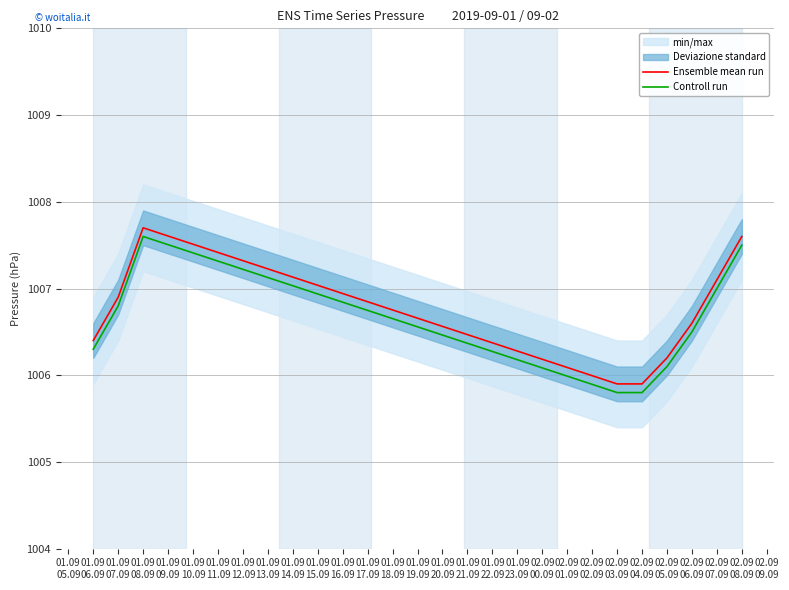

What is the value of the Ensemble mean run point at the 6th from the left?

1006.2